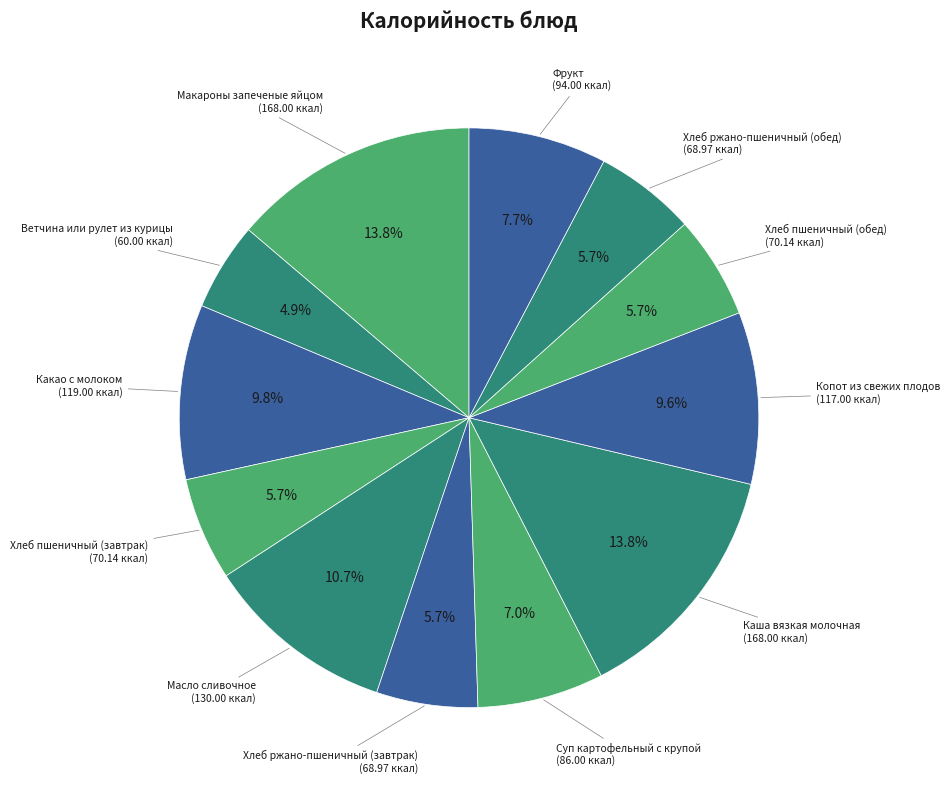

How many segments does this pie chart have?

12